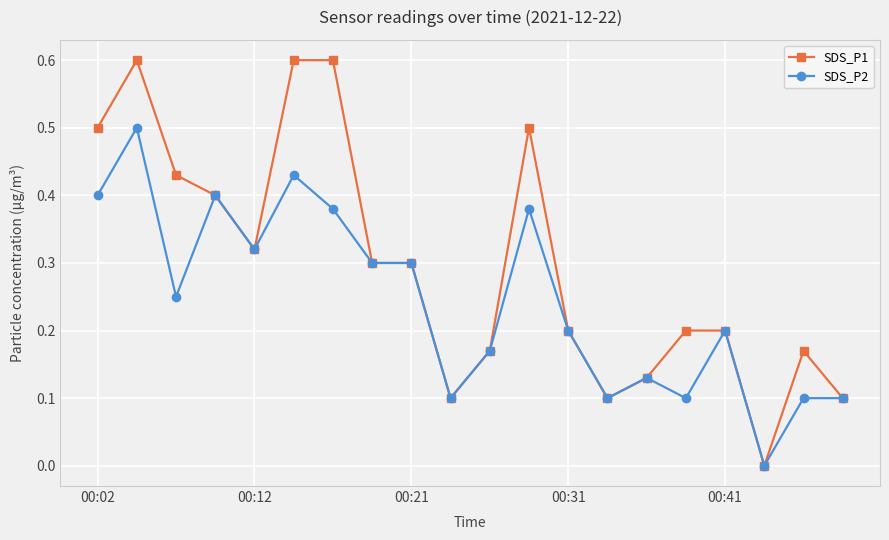

Which series has the largest total across all categories?

SDS_P1